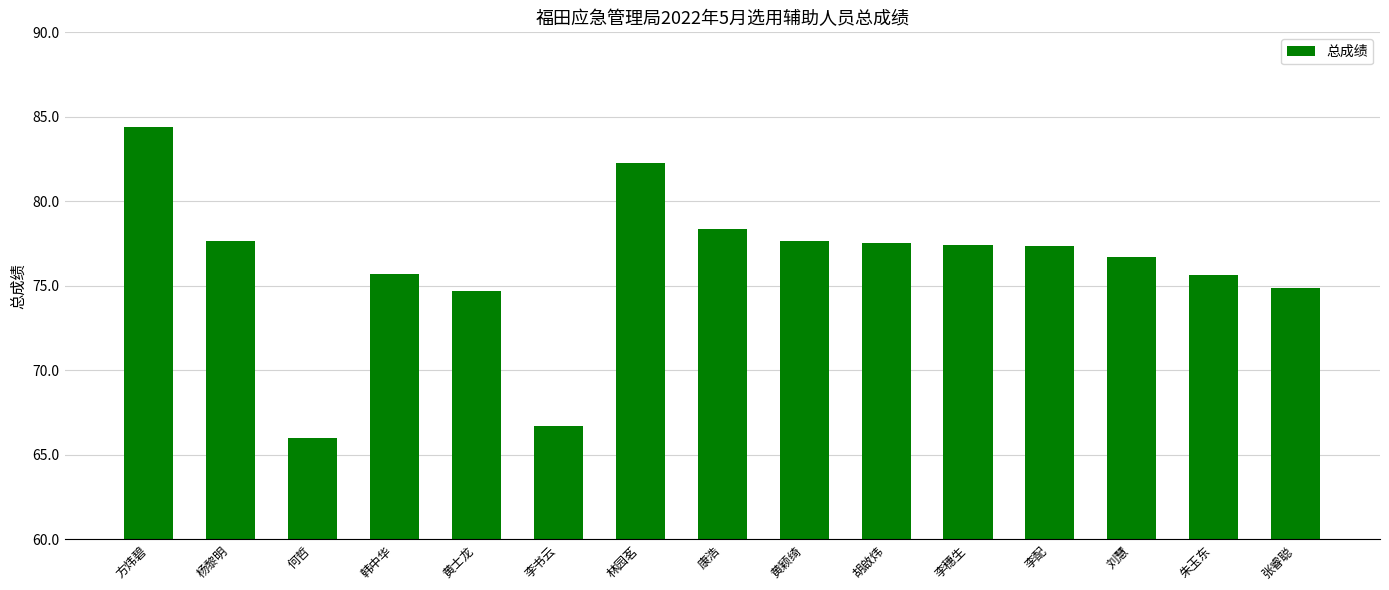

How many distinct data groups are displayed?

1